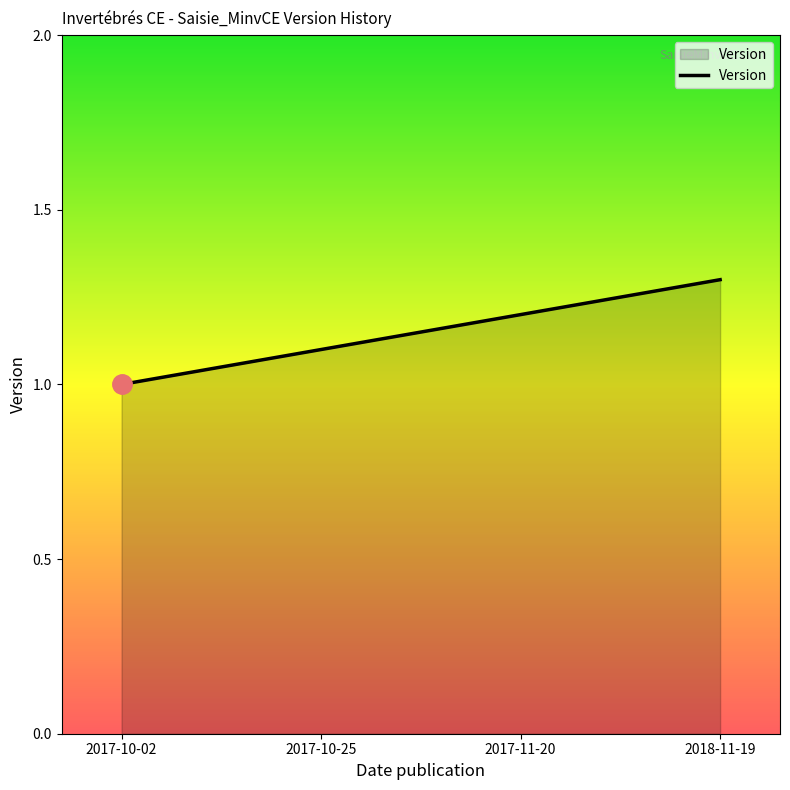

True or false: the data shows 1.0 at 2017-10-02.

True